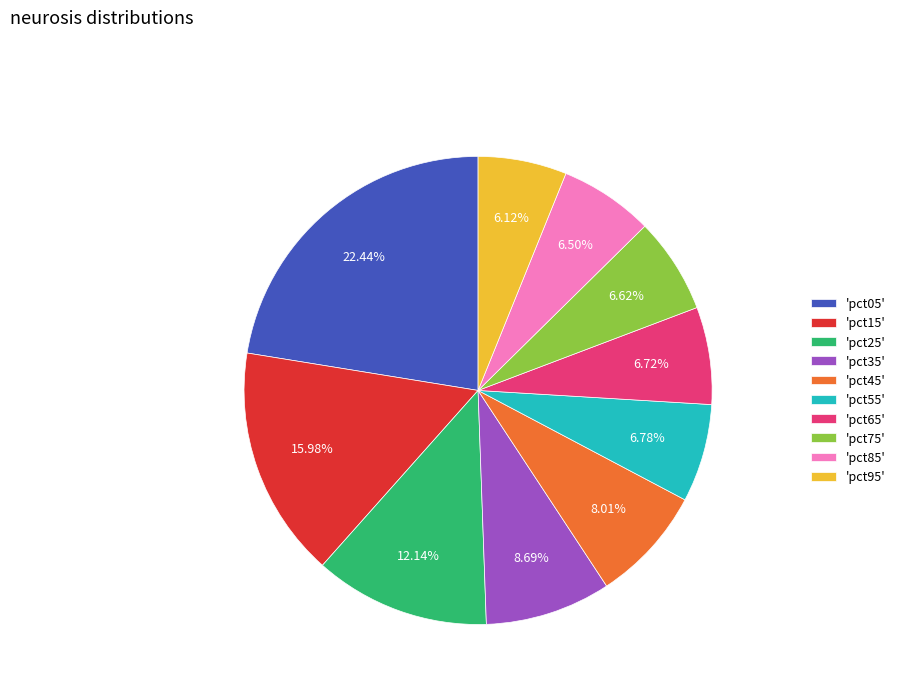

Does any single category account for the majority?

No